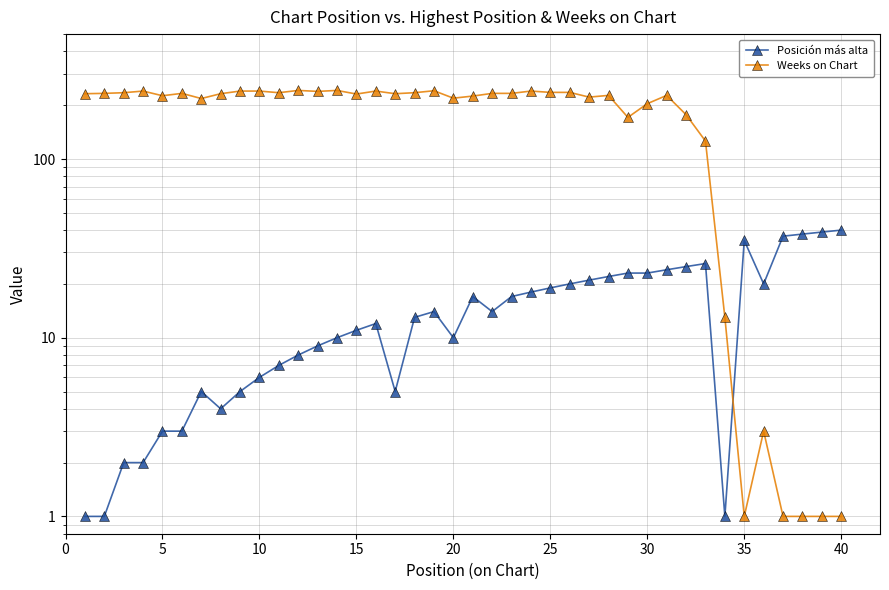

Reading left to right, transcribe all the data shown in this chart.

Posición más alta: 1	1	2	2	3	3	5	4	5	6	7	8	9	10	11	12	5	13	14	10	17	14	17	18	19	20	21	22	23	23	24	25	26	1	35	20	37	38	39	40
Weeks on Chart: 232	233	235	240	226	233	218	232	240	240	235	242	239	242	231	240	232	235	241	219	225	233	233	240	236	236	222	227	171	204	227	177	126	13	1	3	1	1	1	1